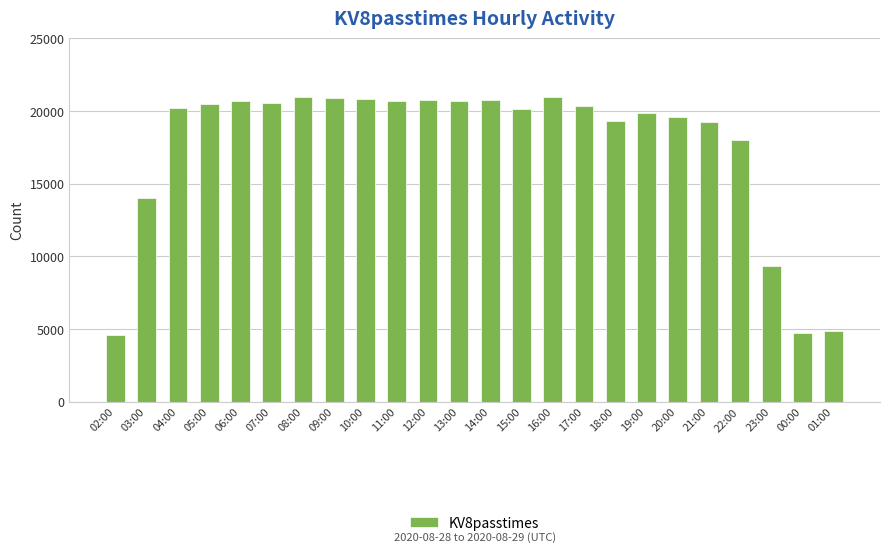

What is the average value?

17608